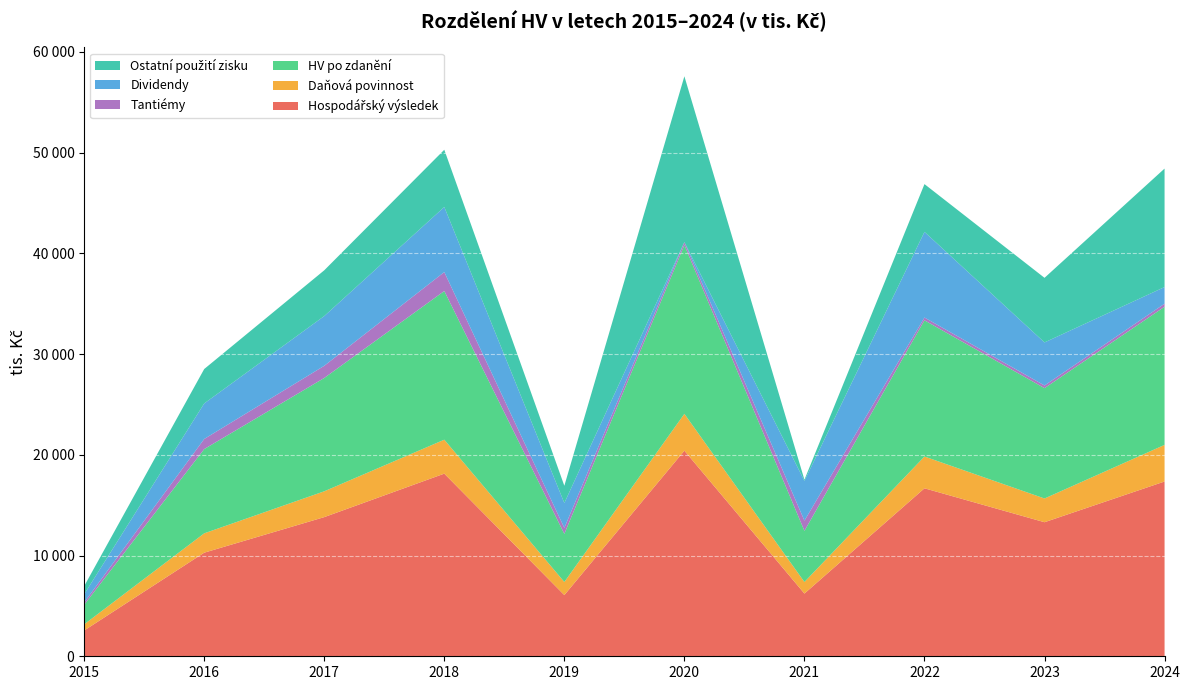

Reading right to left, list all the values displayed in this chart.

Hospodářský výsledek: 2024=17351.0	2023=13309.0	2022=16677.0	2021=6226.0	2020=20412.0	2019=6076.0	2018=18132.0	2017=13815.0	2016=10285.0	2015=2557.0
Daňová povinnost: 2024=3635.0	2023=2356.0	2022=3155.0	2021=1148.0	2020=3656.0	2019=1299.0	2018=3370.0	2017=2563.0	2016=1920.0	2015=611.0
HV po zdanění: 2024=13716.0	2023=10953.0	2022=13522.0	2021=5078.0	2020=16756.0	2019=4777.0	2018=14762.0	2017=11252.0	2016=8365.0	2015=1945.0
Tantiémy: 2024=303.0	2023=267.0	2022=277.0	2021=1012.0	2020=296.0	2019=596.0	2018=1880.0	2017=1207.0	2016=1002.0	2015=229.0
Dividendy: 2024=1650.0	2023=4274.0	2022=8503.0	2021=3951.0	2020=0.0	2019=2469.0	2018=6462.0	2017=4938.5	2016=3527.5	2015=811.3
Ostatní použití zisku: 2024=11763.0	2023=6412.0	2022=4742.0	2021=115.0	2020=16460.0	2019=1712.0	2018=5682.0	2017=4543.5	2016=3417.5	2015=807.7